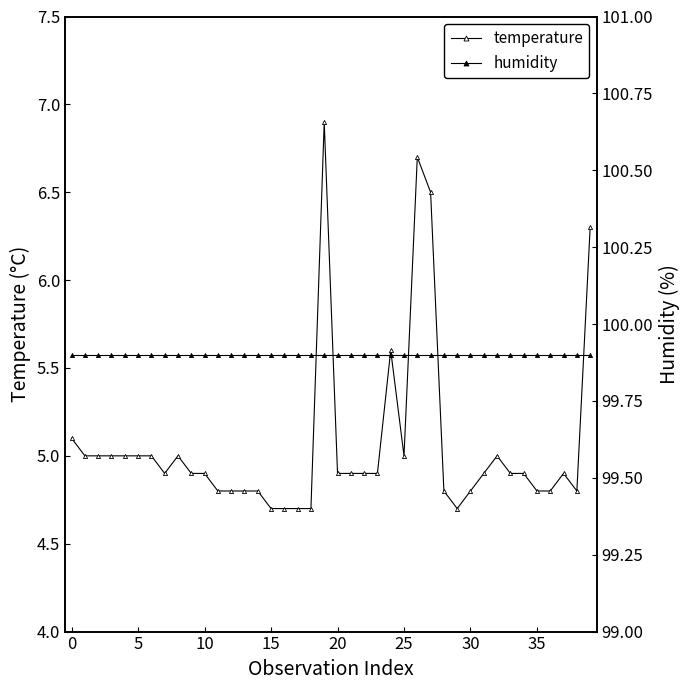

Is this an area chart (filled region under the line)?

No